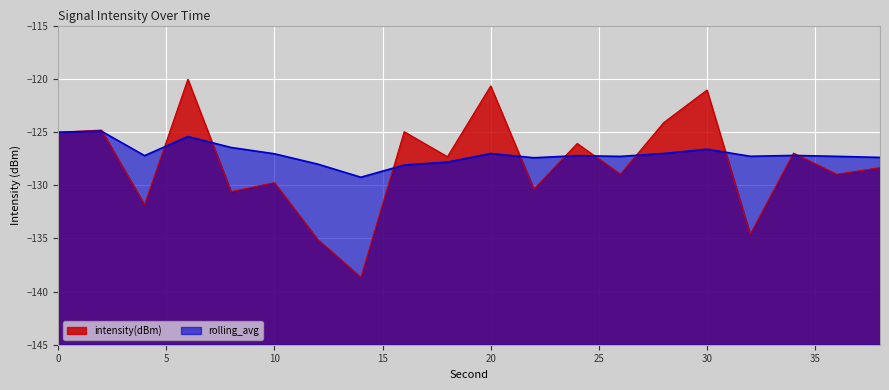

How many data points in intensity(dBm) are above -127?

9